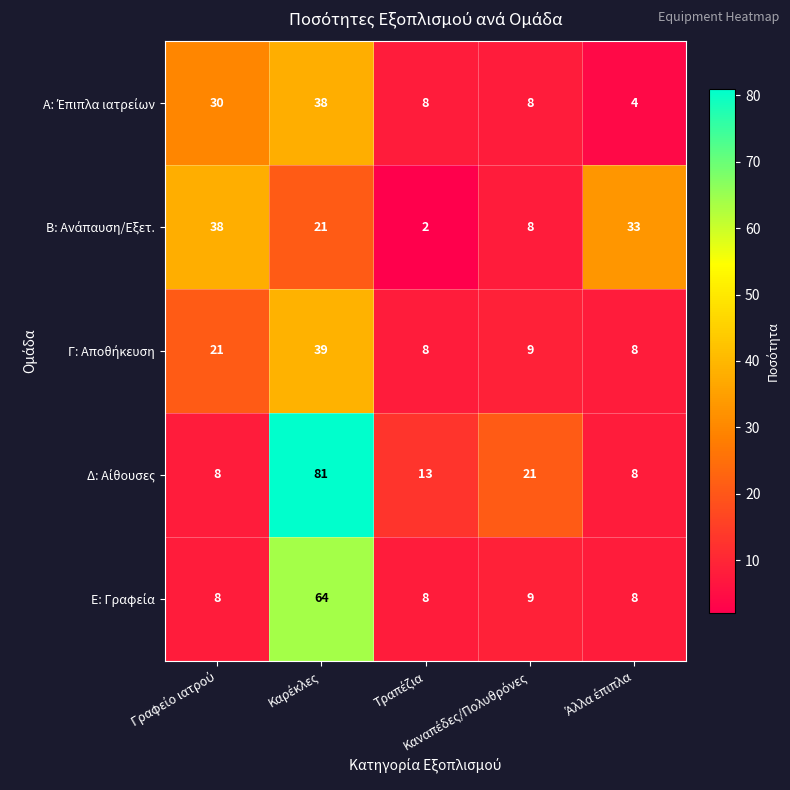

Count the number of categories in the chart.

5